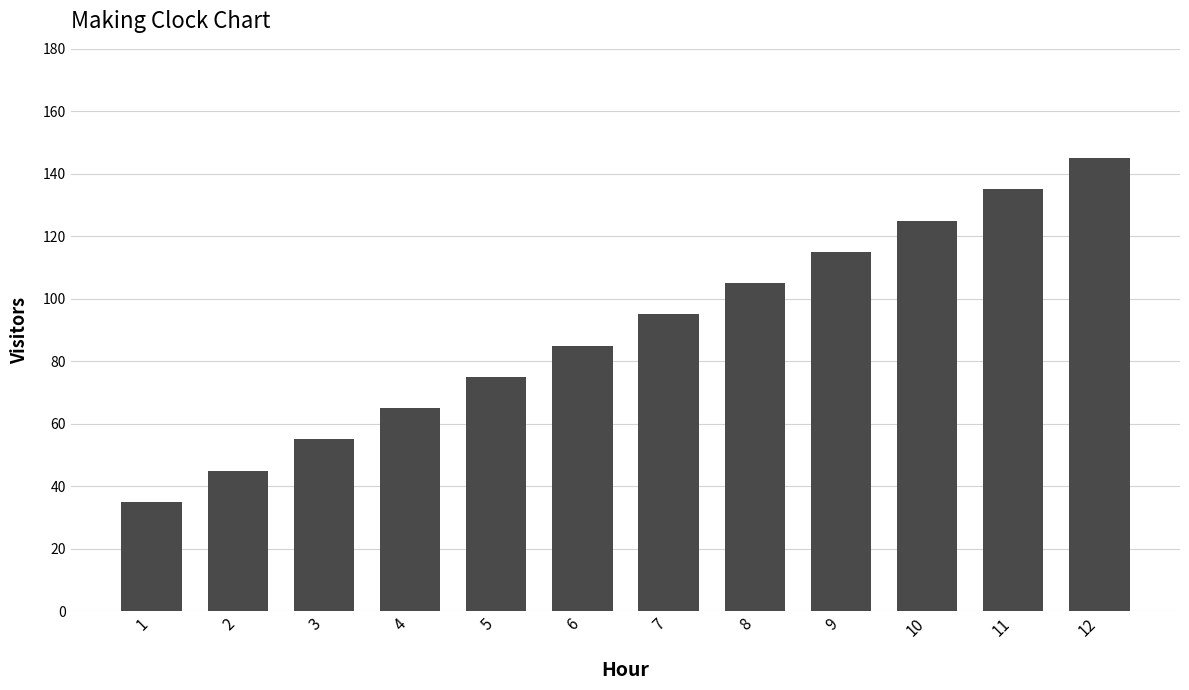

Does the chart contain stacked bars?

No